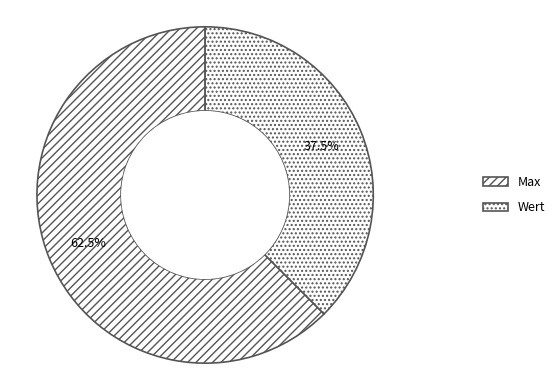

Do Max and Wert together represent more than half of the pie?

Yes